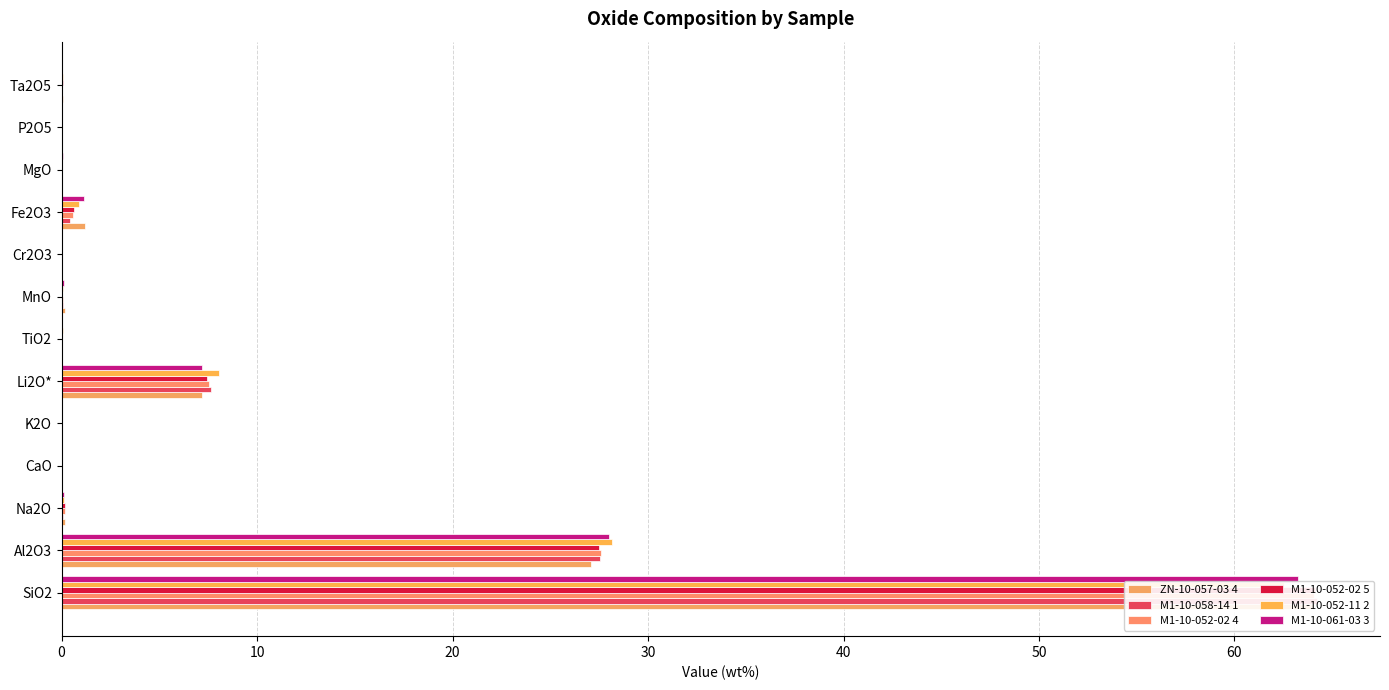

What is the highest value of the M1-10-058-14 1 series?

64.2